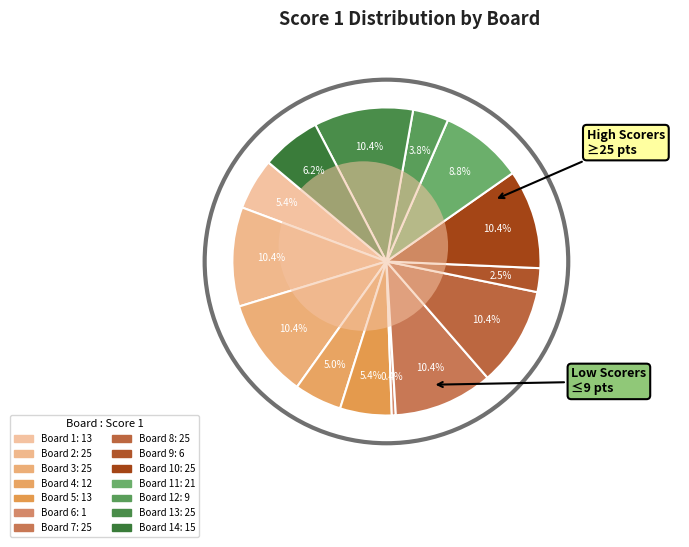

What is the ratio of the value at Board 11 to the value at Board 2?

0.8